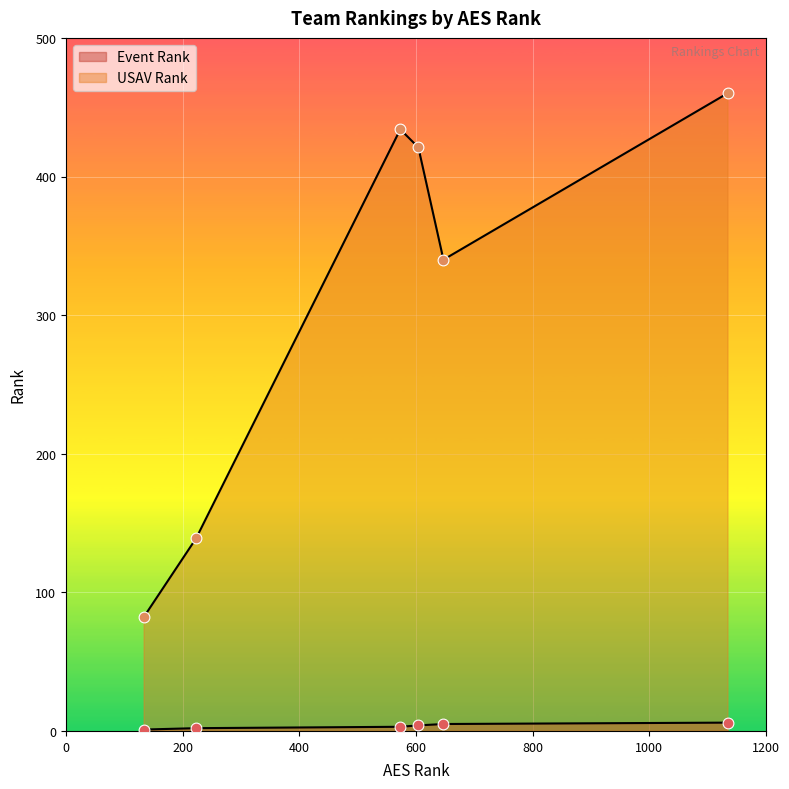

At how many categories does at least one series exceed 164?

4